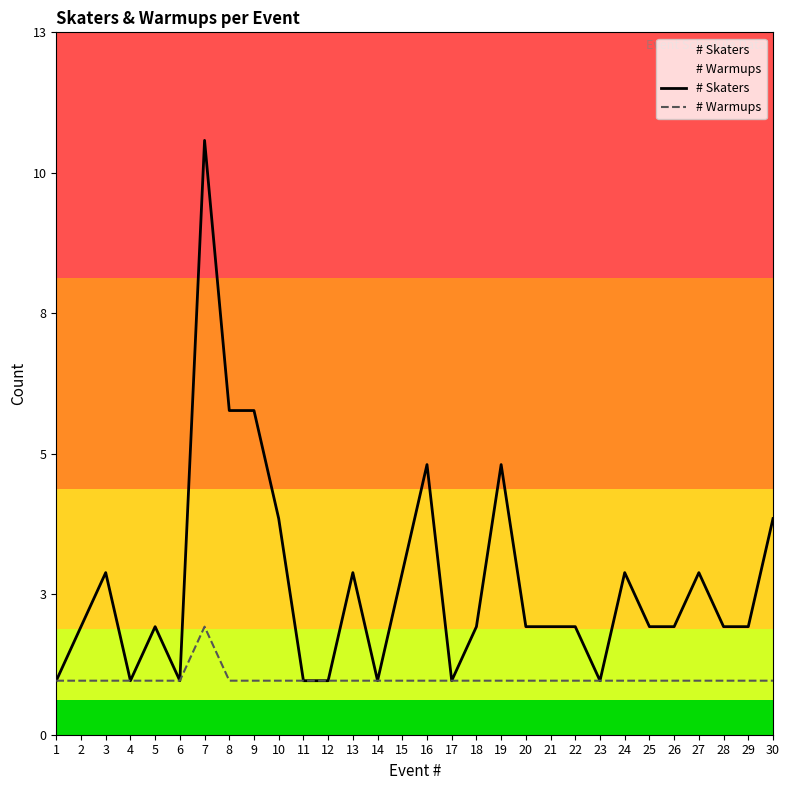

Where is # Skaters nearest to the value 6?

8